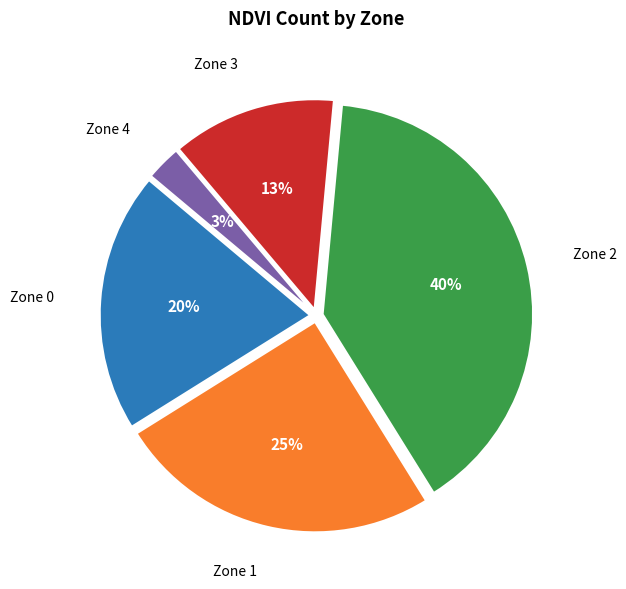

Is there any slice that represents more than half of the pie?

No